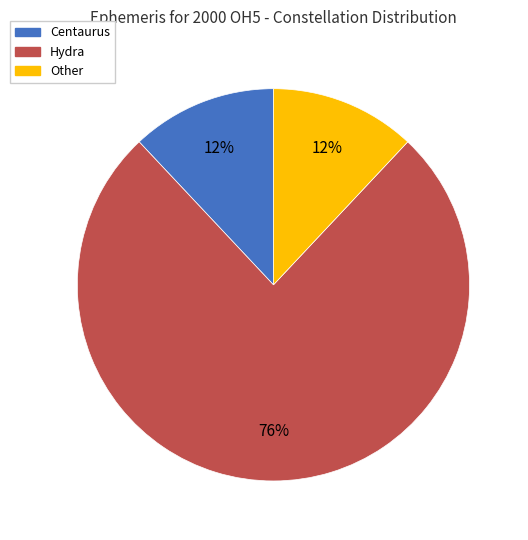

The Other slice represents 24% of the pie. True or false?

False